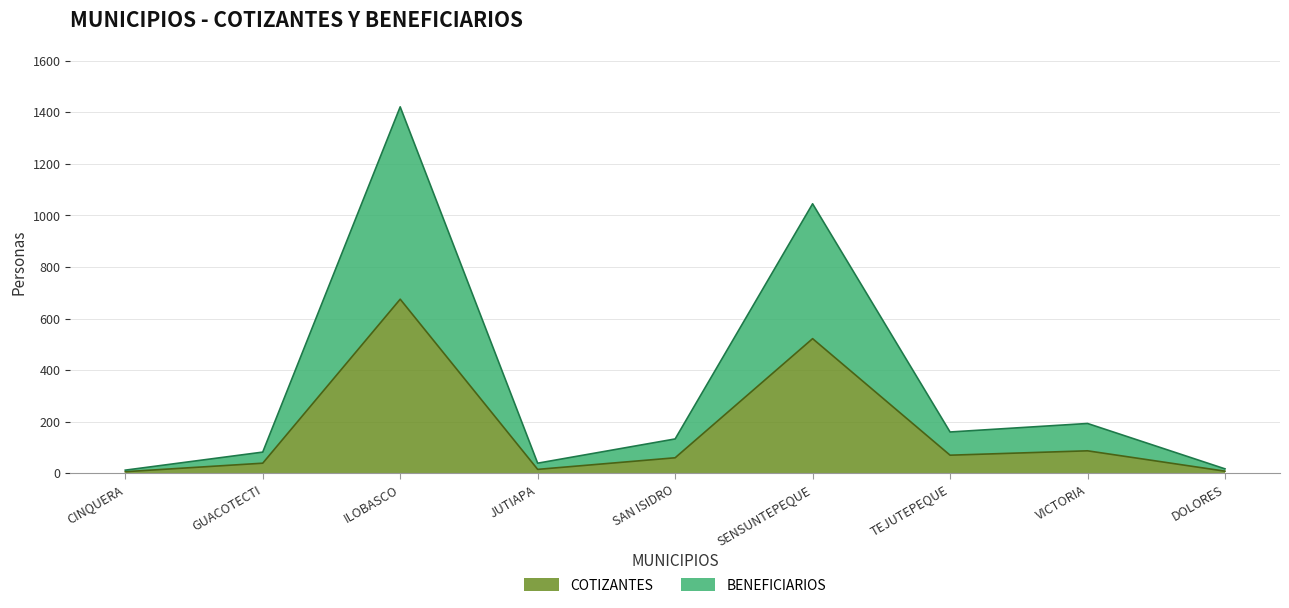

What is the label of the 1st point from the left?

CINQUERA